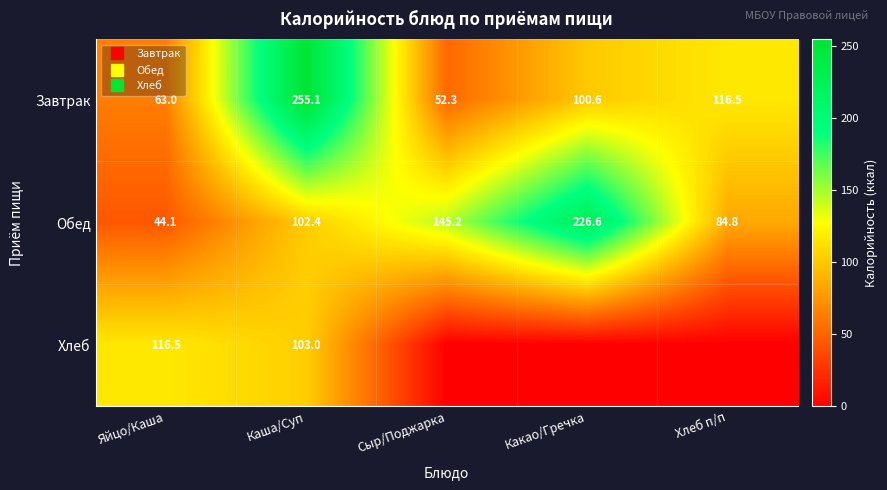

How many data points in Завтрак are less than 100?

2